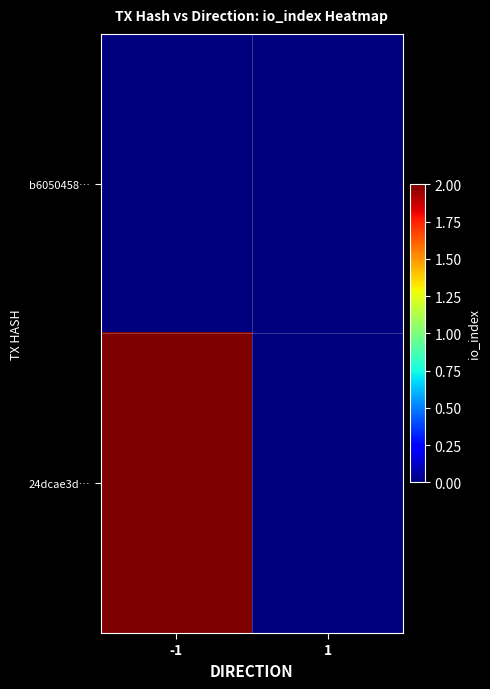

Which label corresponds to the largest value in the chart?

-1